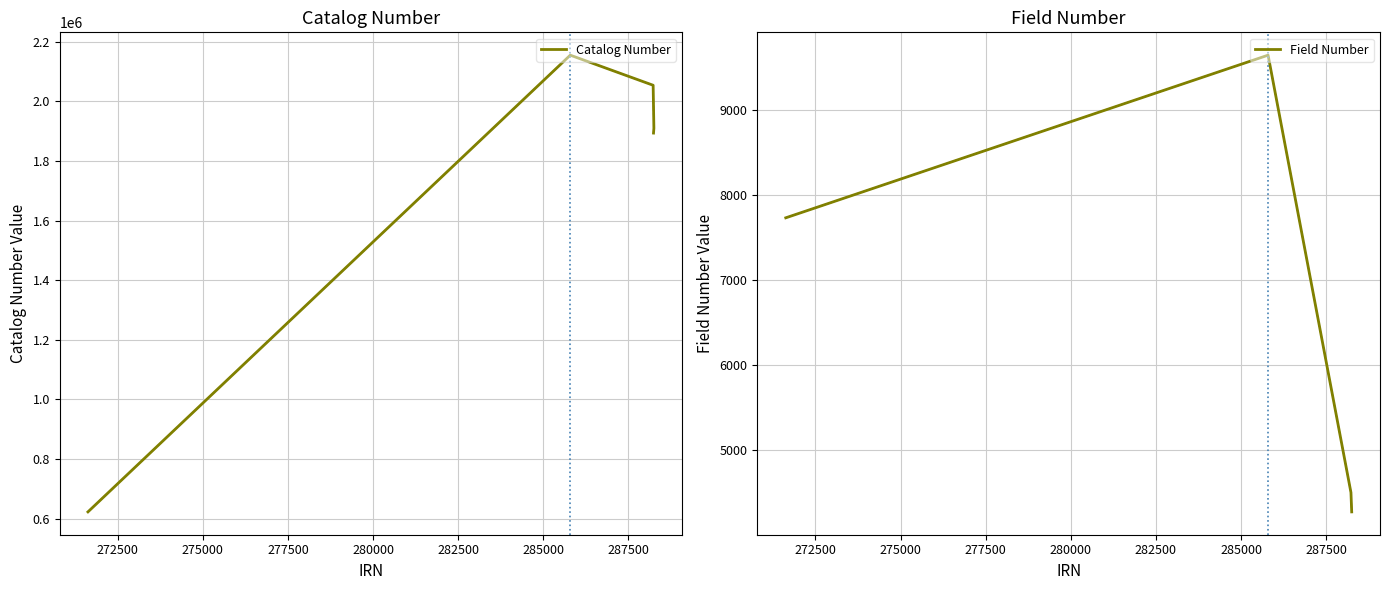

The value of Field Number at 271628 is 7735. True or false?

True